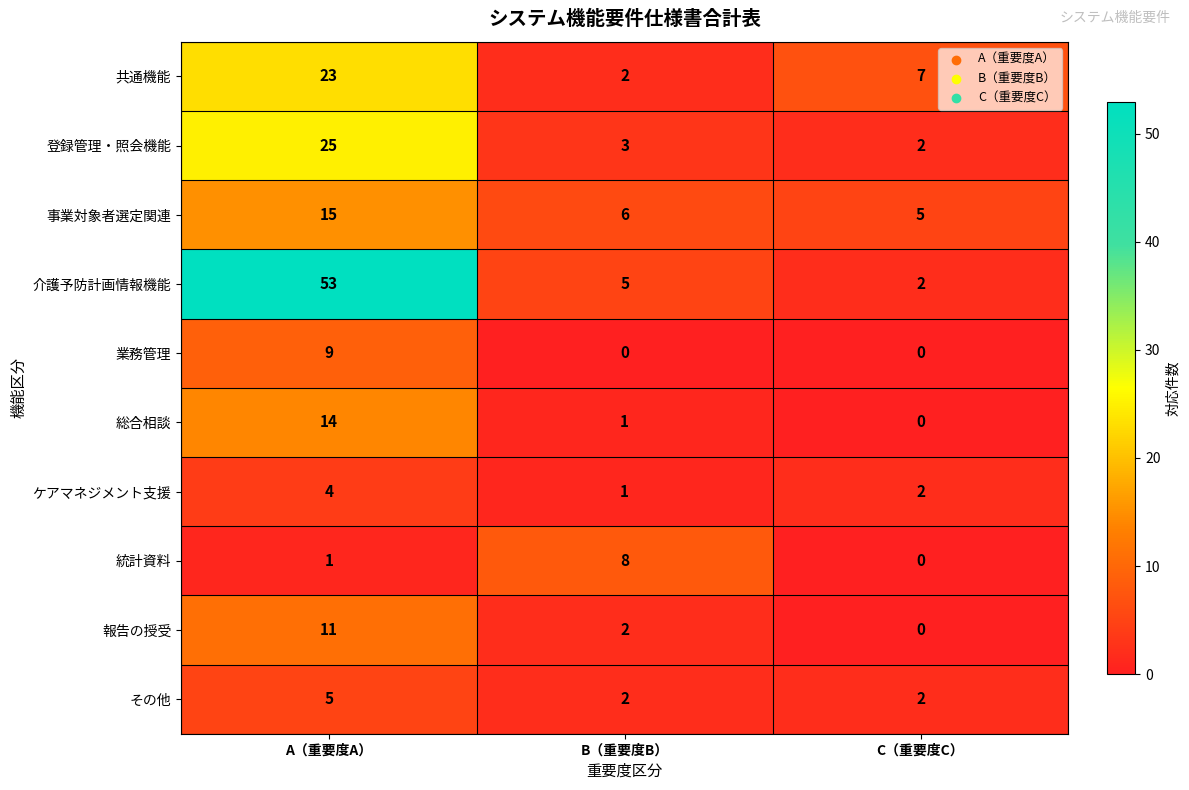

At which category is the sum across all series the highest?

A（重要度A）